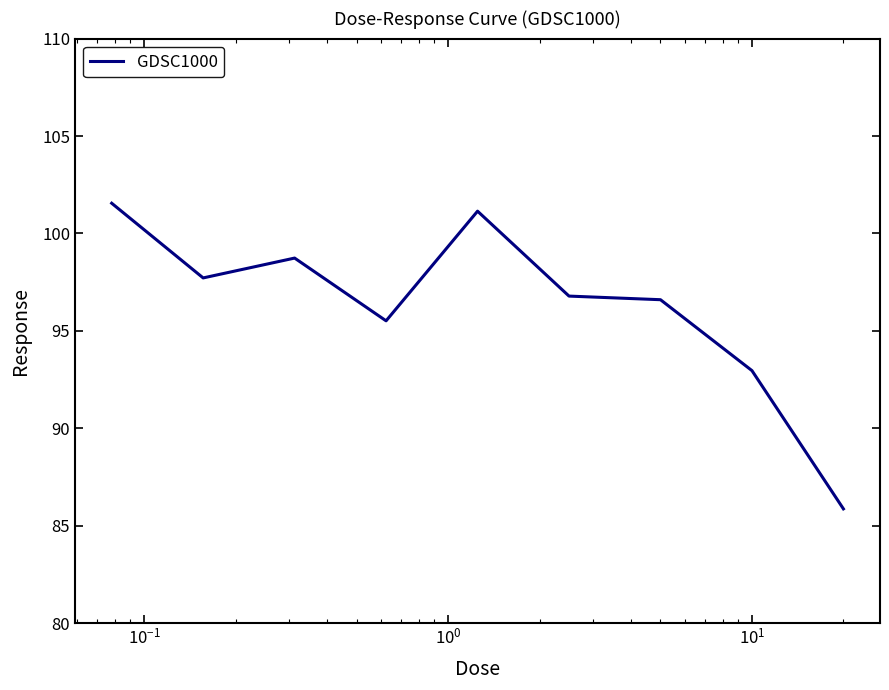

What is the smallest value displayed?

85.9